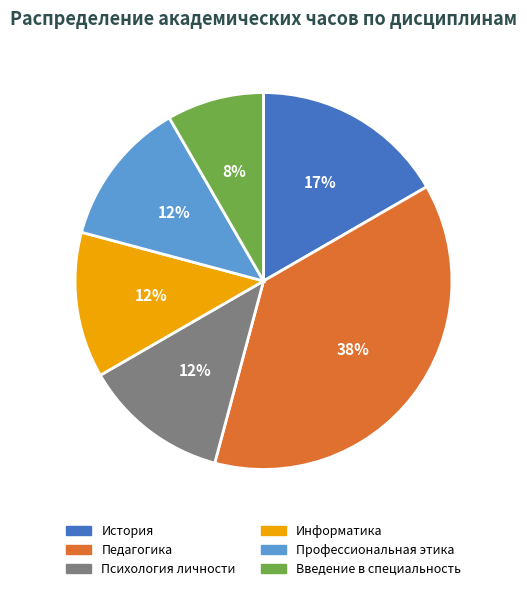

Do Введение в специальность and Педагогика together represent more than half of the pie?

No